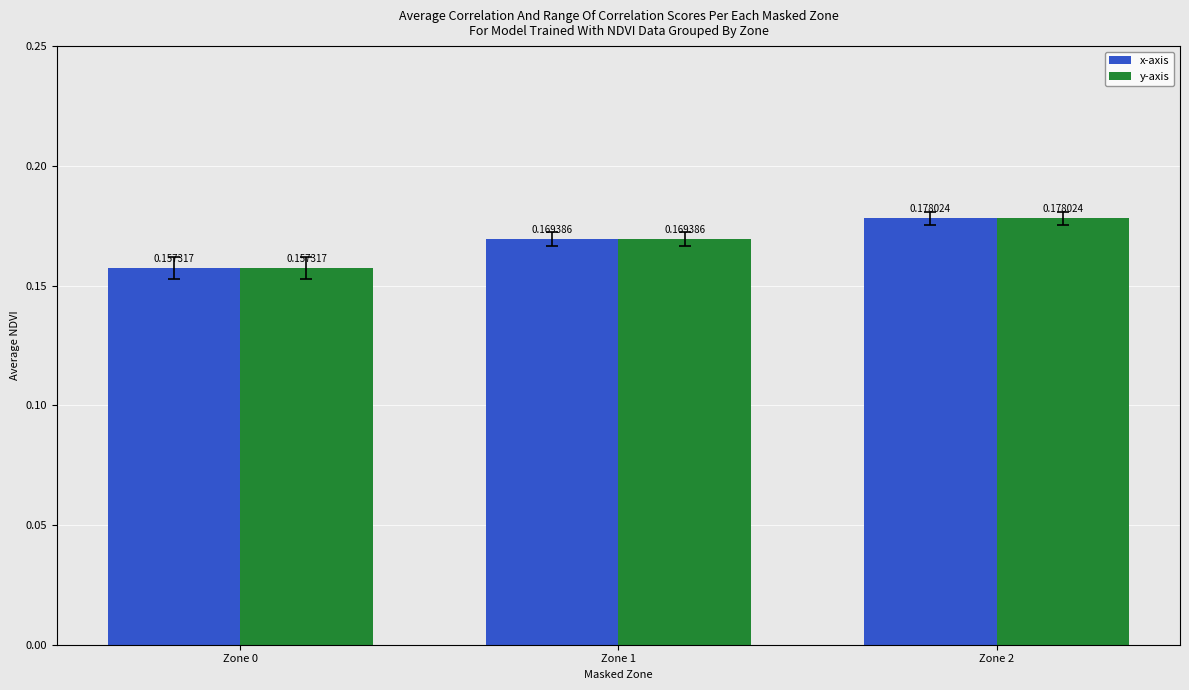

Count the number of data series in this chart.

2